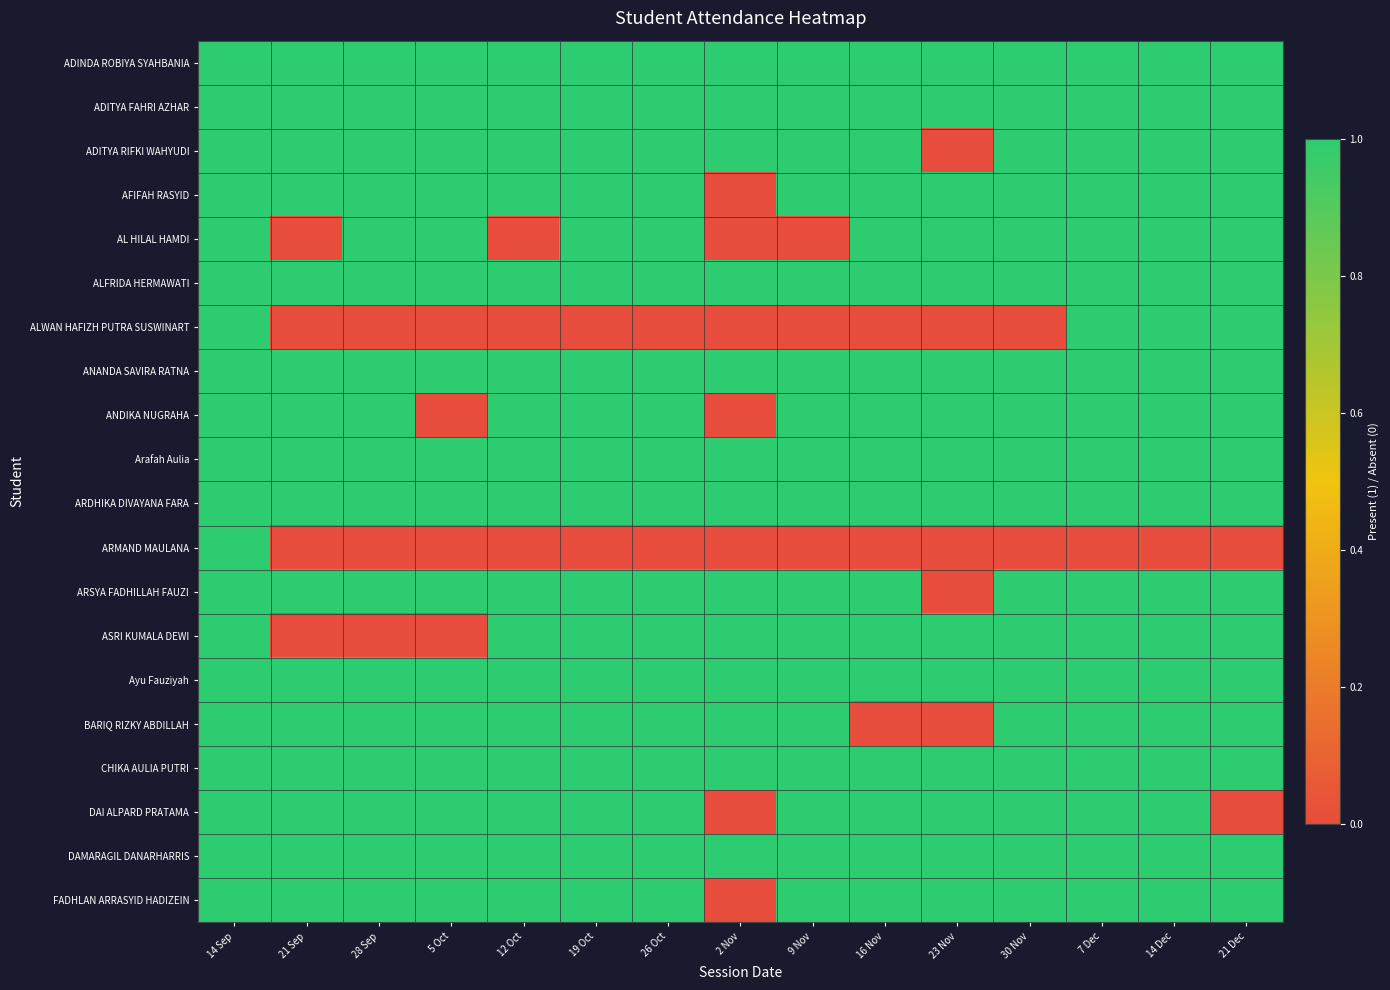

What is the difference between the highest and lowest values at 12 Oct?

1